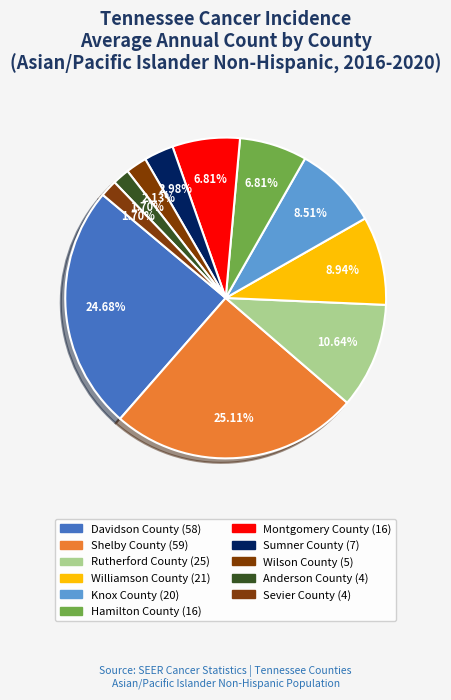

To the nearest percent, what is the difference between the largest and smallest slice percentages?

23%